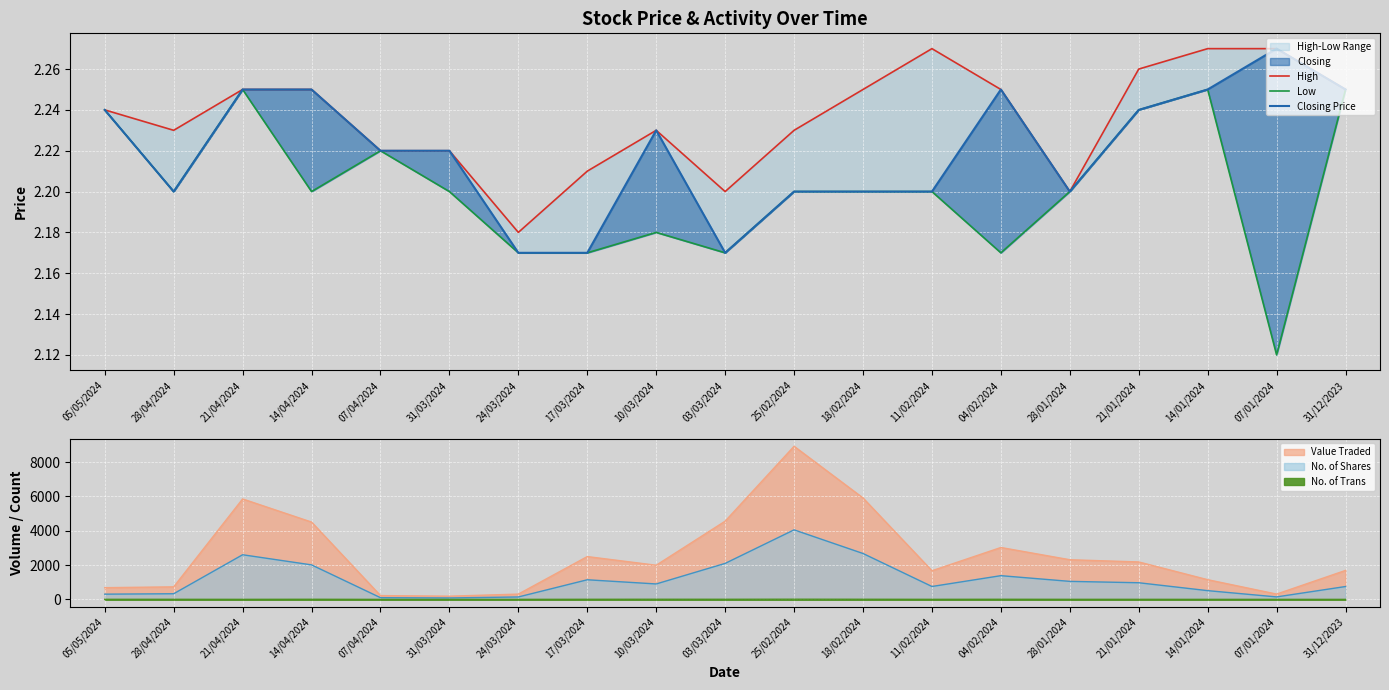

What is the average value of the Low series?

2.2